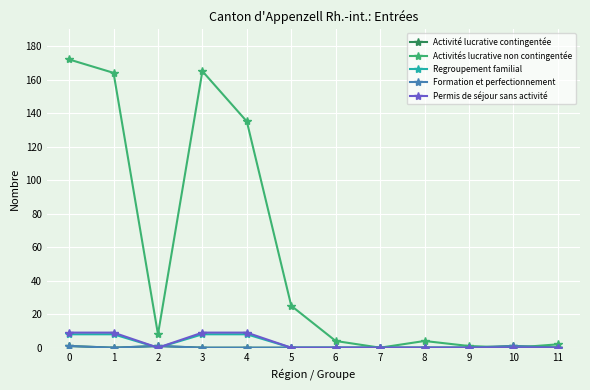

Is this an area chart (filled region under the line)?

No